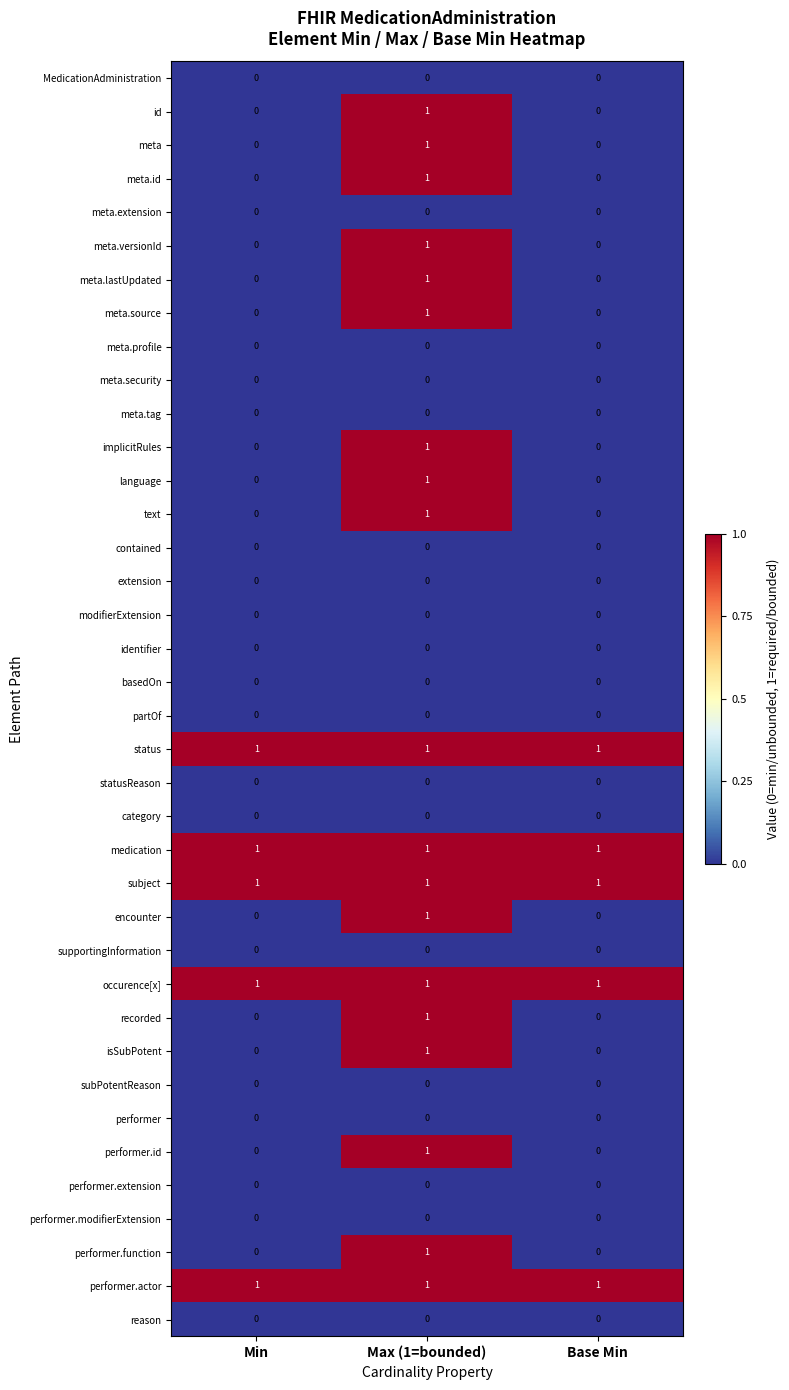

What is the difference between the highest and lowest values at Base Min?

1